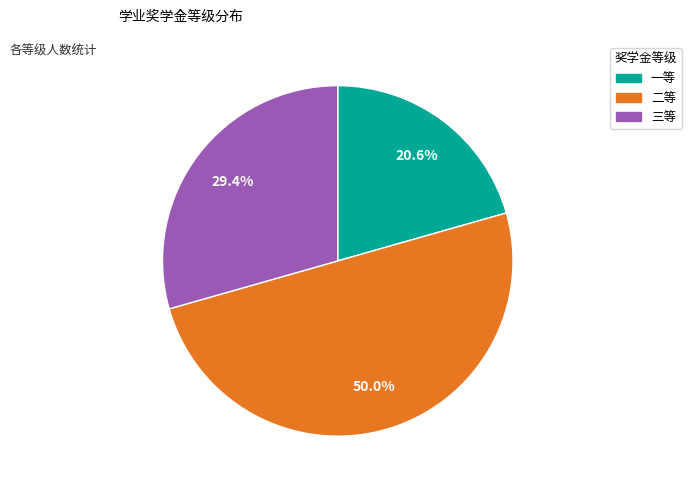

What portion of the pie excludes 三等?

70.6%